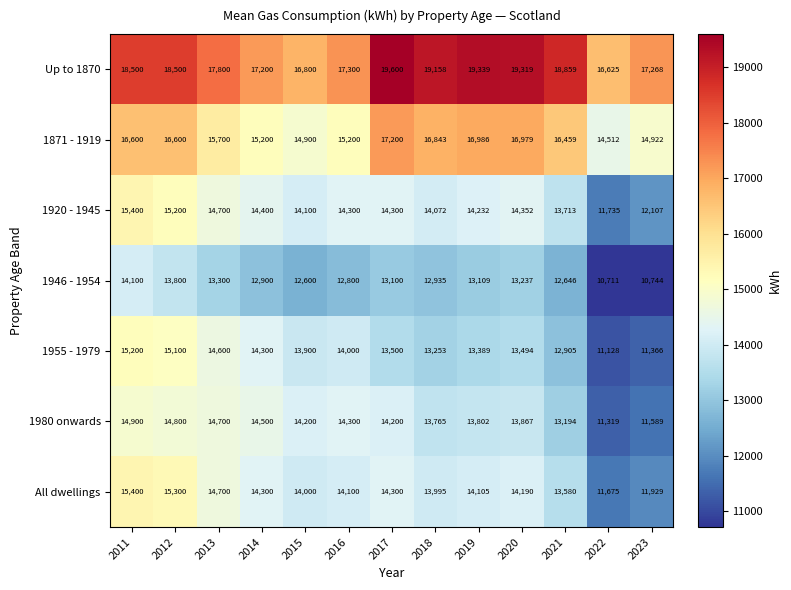

What is the average value of the 1946 - 1954 series?

12768